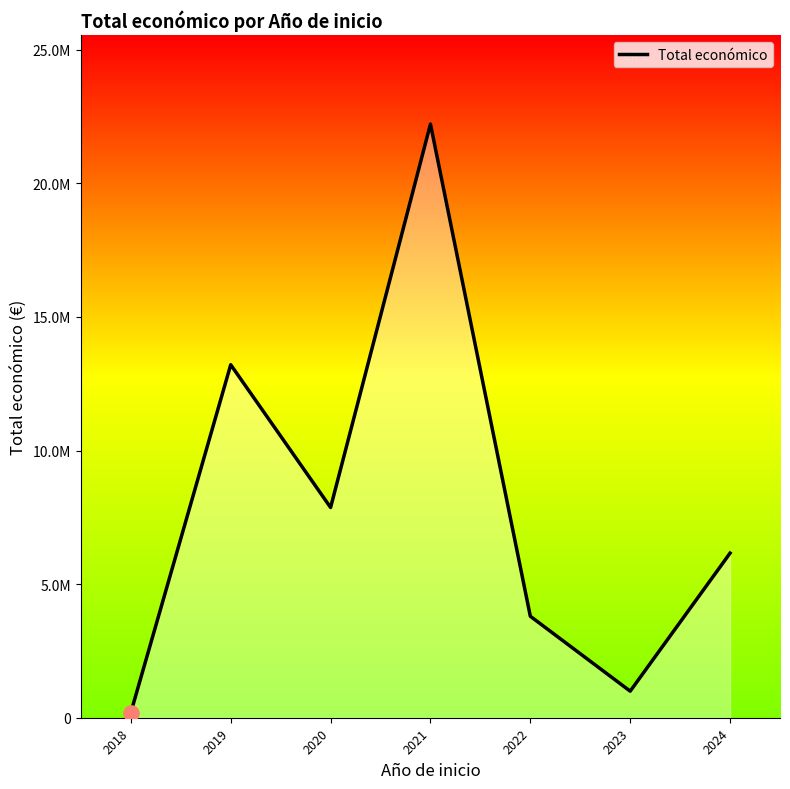

Between 2020 and 2021, which is larger?

2021